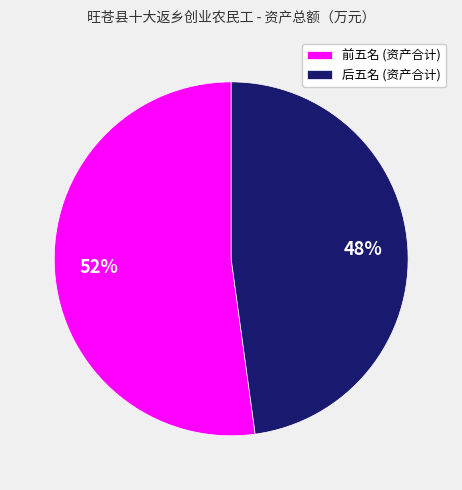

Rank the categories by value from highest to lowest.

前五名 (资产合计), 后五名 (资产合计)